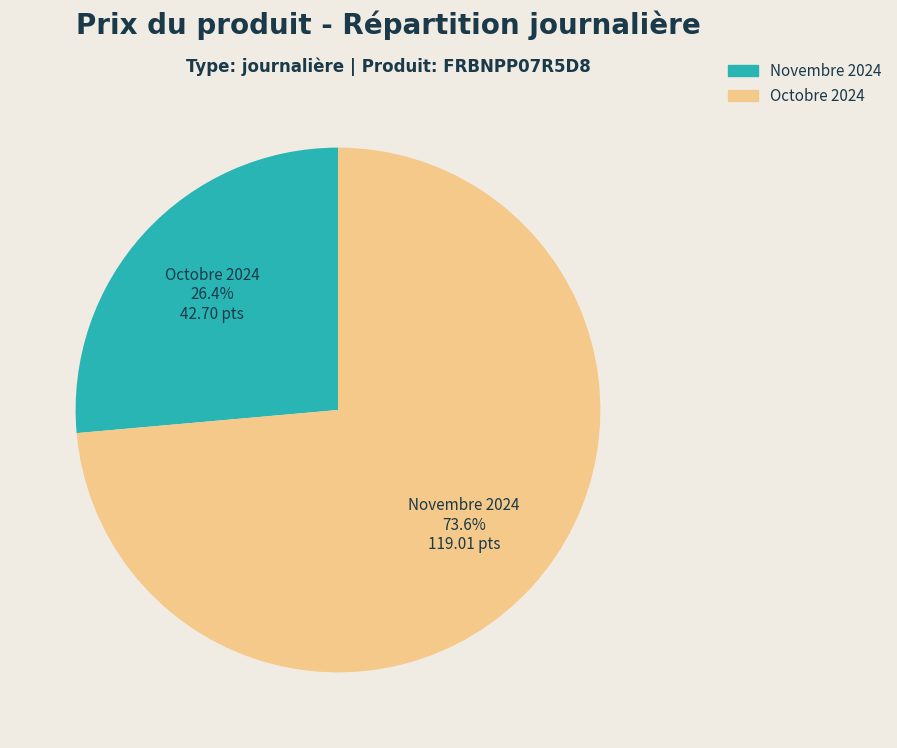

Is there any slice that represents more than half of the pie?

Yes